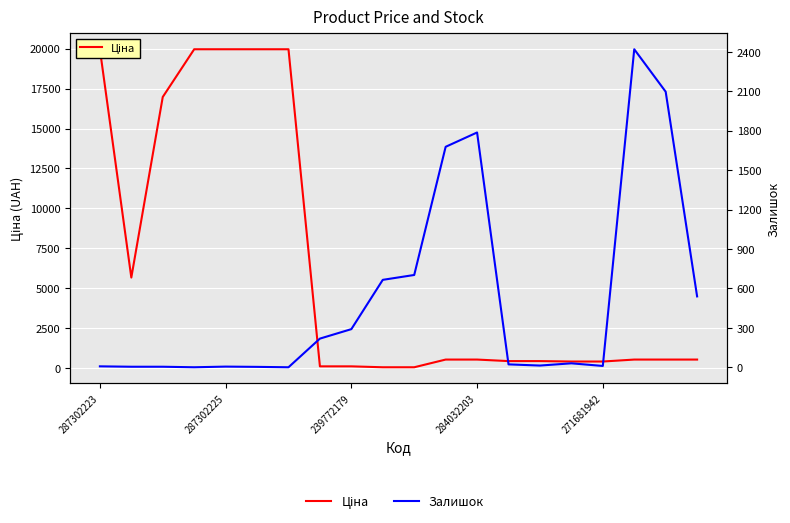

Which series has the largest range (max minus min)?

Ціна